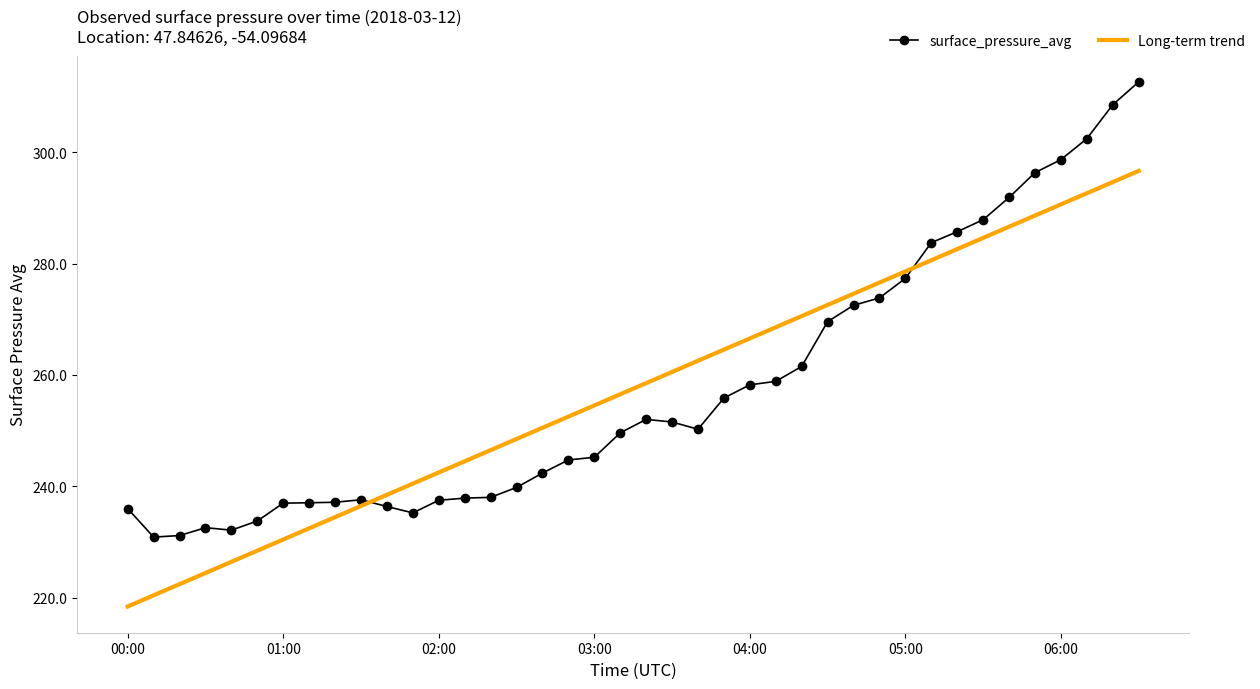

What is the maximum value shown in the chart?

312.6